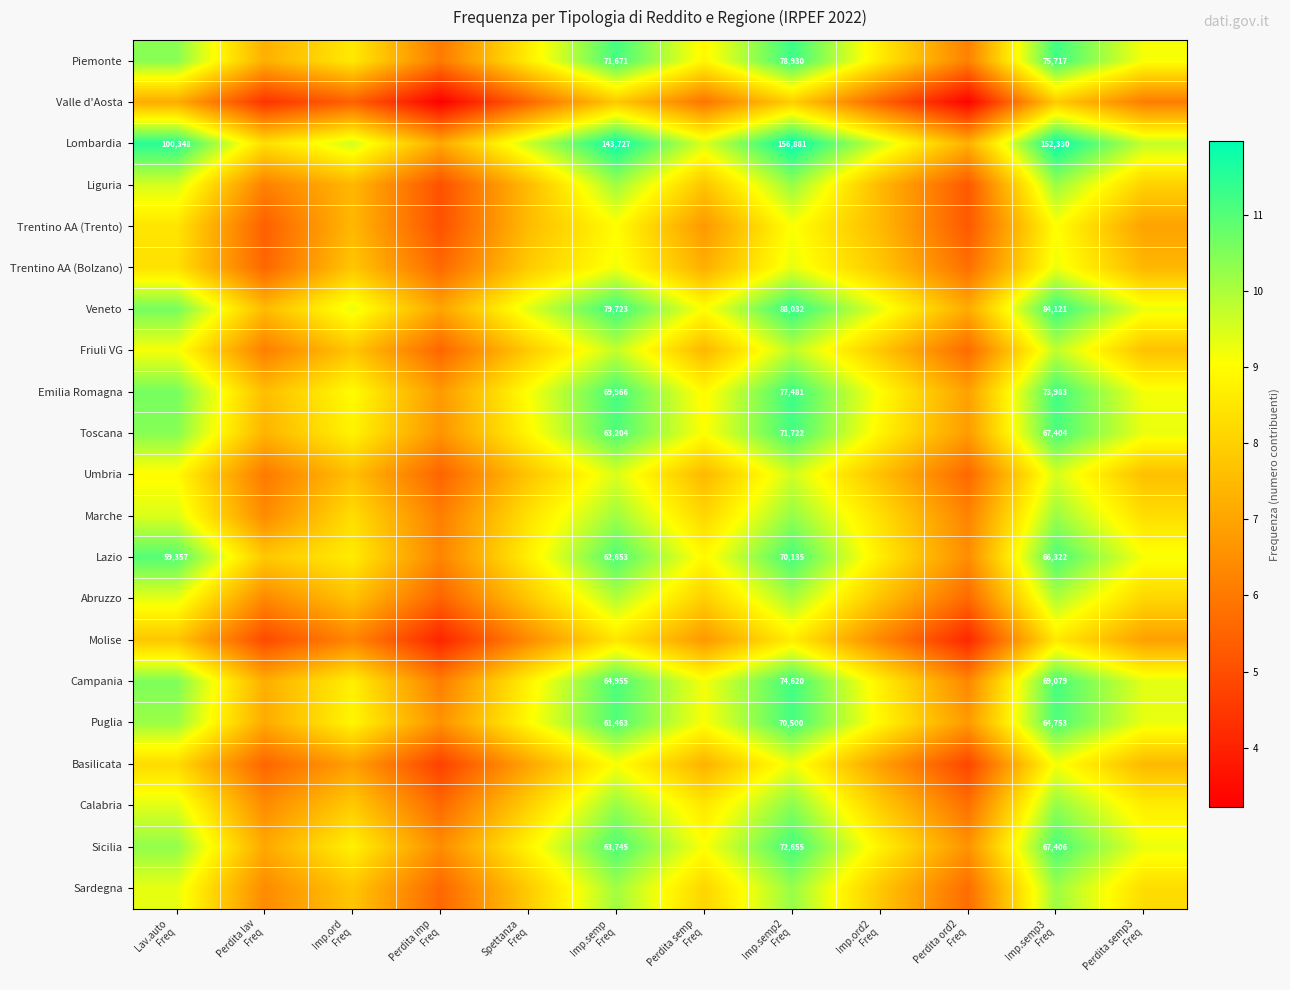

Rank the series by their maximum value, from highest to lowest.

Lombardia, Veneto, Piemonte, Emilia Romagna, Campania, Sicilia, Toscana, Puglia, Lazio, Calabria, Marche, Sardegna, Liguria, Abruzzo, Friuli VG, Umbria, Trentino AA (Bolzano), Basilicata, Trentino AA (Trento), Molise, Valle d'Aosta